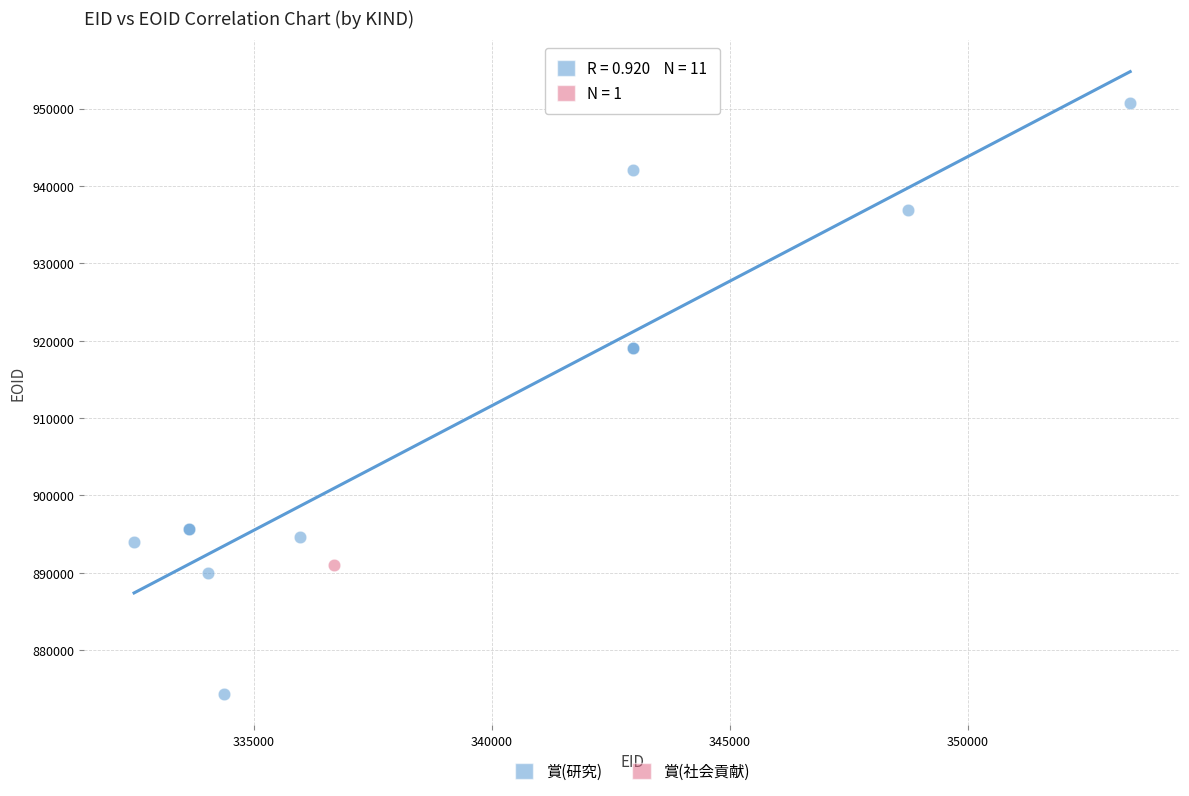

What are all the series names shown in the legend?

賞(研究), 賞(社会貢献)